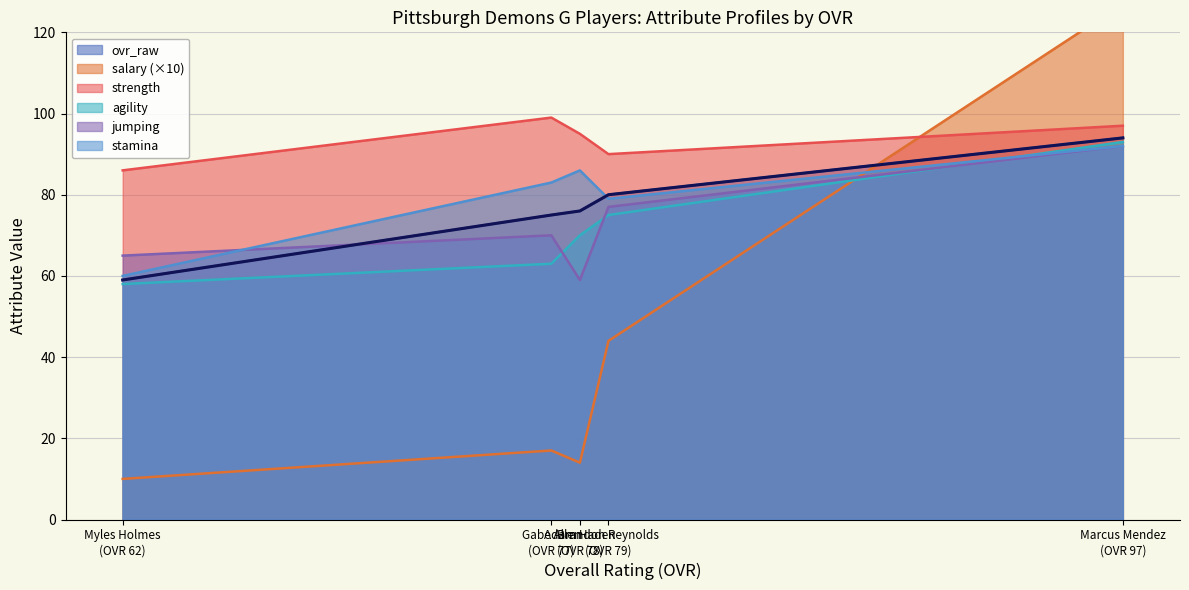

The value of stamina at Gabe Allen is 83.0. True or false?

True